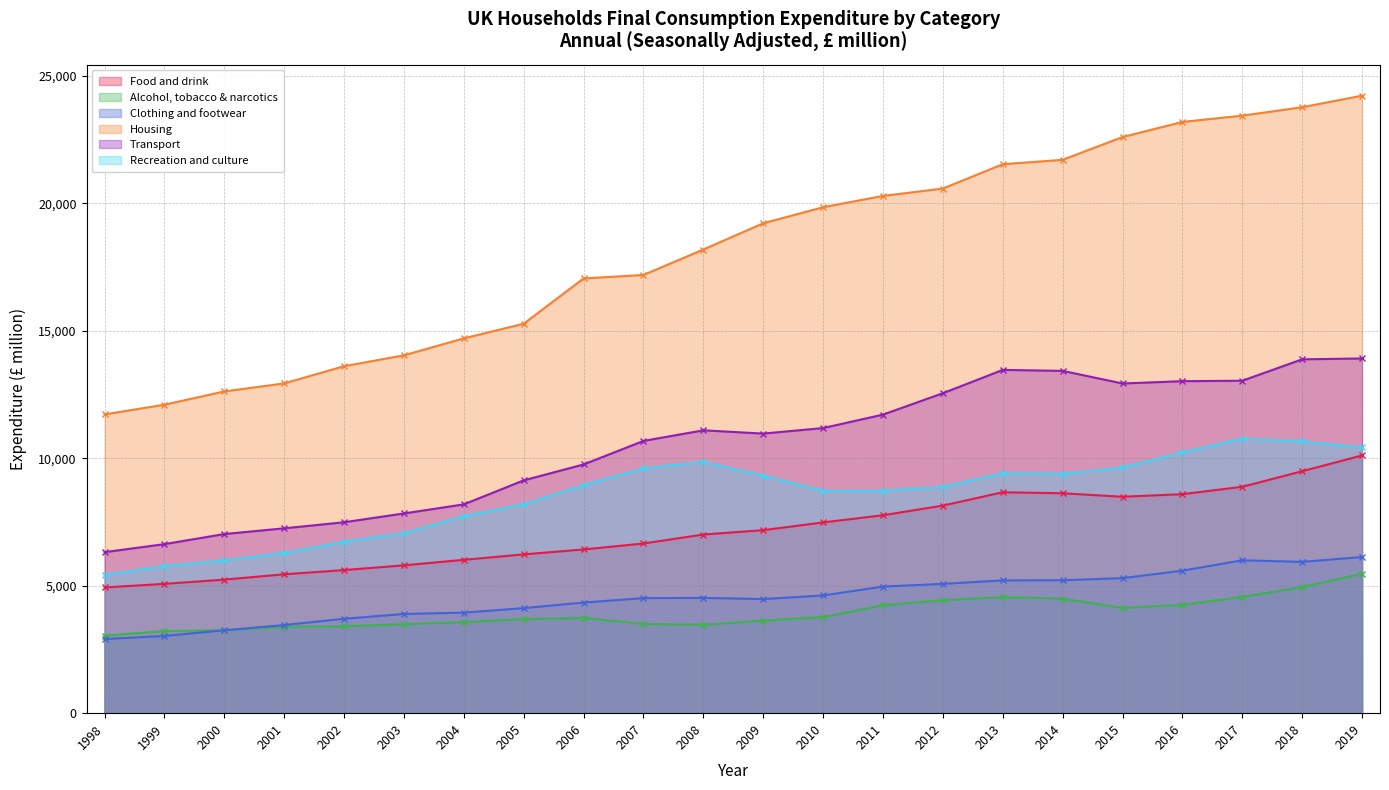

What is the total value across all series at 2015?

63065